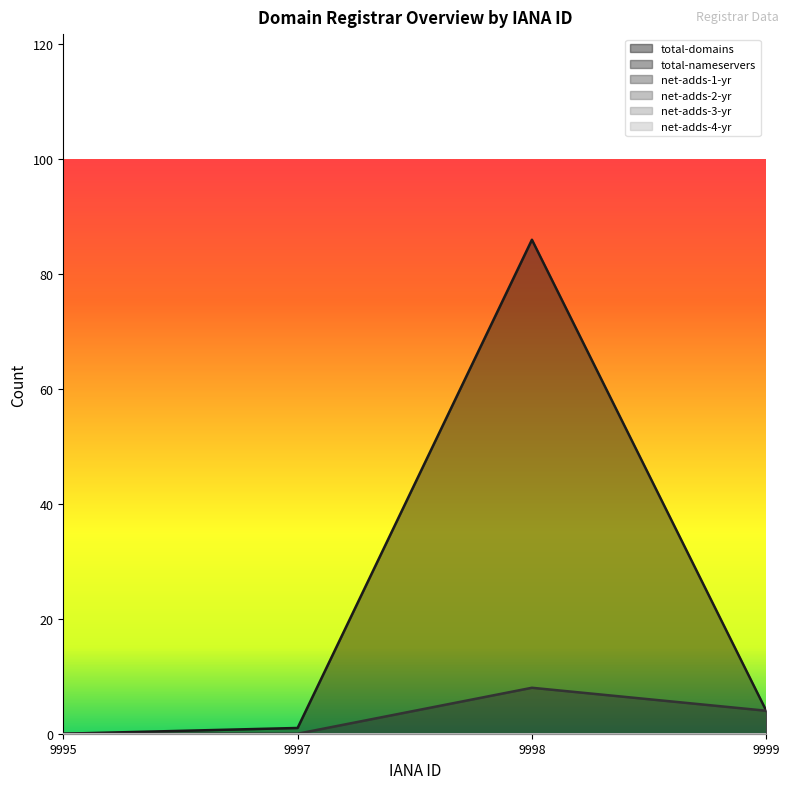

Reading left to right, transcribe all the data shown in this chart.

total-domains: 0	1	86	4
total-nameservers: 0	0	8	4
net-adds-1-yr: 0	0	0	0
net-adds-2-yr: 0	0	0	0
net-adds-3-yr: 0	0	0	0
net-adds-4-yr: 0	0	0	0